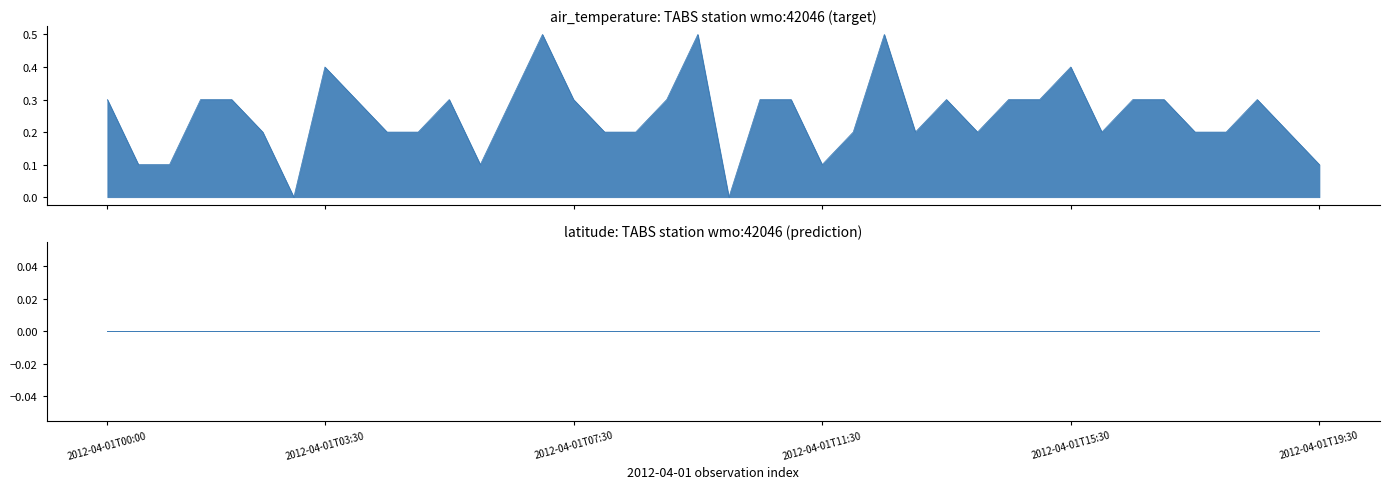

List the labels in order of value, largest first.

2012-04-01T07:00, 2012-04-01T09:30, 2012-04-01T12:30, 2012-04-01T03:30, 2012-04-01T15:30, 2012-04-01T00:00, 2012-04-01T01:30, 2012-04-01T02:00, 2012-04-01T04:00, 2012-04-01T05:30, 2012-04-01T06:30, 2012-04-01T07:30, 2012-04-01T09:00, 2012-04-01T10:30, 2012-04-01T11:00, 2012-04-01T13:30, 2012-04-01T14:30, 2012-04-01T15:00, 2012-04-01T16:30, 2012-04-01T17:00, 2012-04-01T18:30, 2012-04-01T02:30, 2012-04-01T04:30, 2012-04-01T05:00, 2012-04-01T08:00, 2012-04-01T08:30, 2012-04-01T12:00, 2012-04-01T13:00, 2012-04-01T14:00, 2012-04-01T16:00, 2012-04-01T17:30, 2012-04-01T18:00, 2012-04-01T19:00, 2012-04-01T00:30, 2012-04-01T01:00, 2012-04-01T06:00, 2012-04-01T11:30, 2012-04-01T19:30, 2012-04-01T03:00, 2012-04-01T10:00